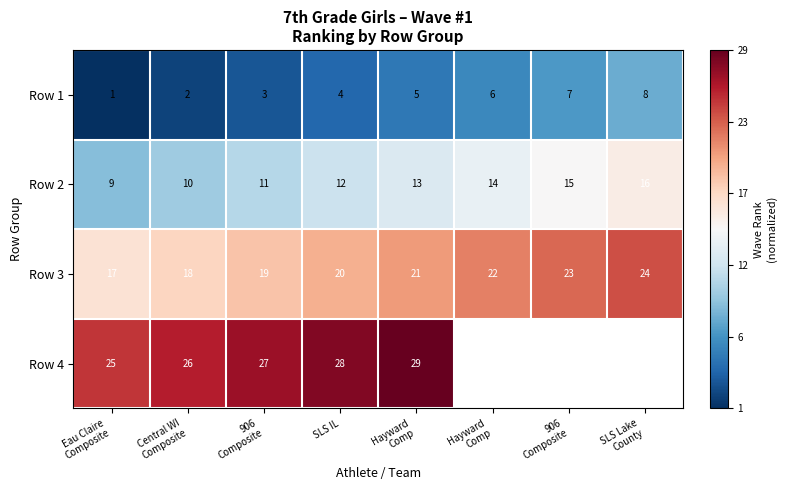

List the series in order of their overall mean, lowest first.

Row 1, Row 2, Row 3, Row 4